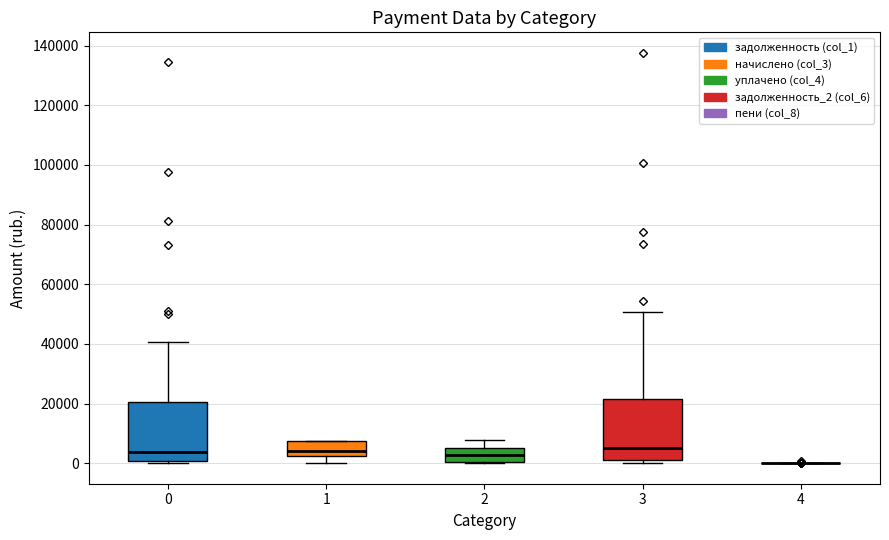

Reading left to right, transcribe this box plot: for each box, give where its median line is, the range the box spans, and where its two whiskers end, as read against the y-axis. The values are not printed on the chart, so give them approximately, as read against the axis.

0: median 4000, box 0 to 20000, whiskers 0 (just below the box's lower edge) to 40000
1: median 4000, box 2000 to 8000, whiskers 0 to 8000
2: median 2000, box 0 to 6000, whiskers 0 to 8000
3: median 4000, box 0 to 22000, whiskers 0 (just below the box's lower edge) to 50000
4: box collapsed to a line at 0, whiskers 0 to 0